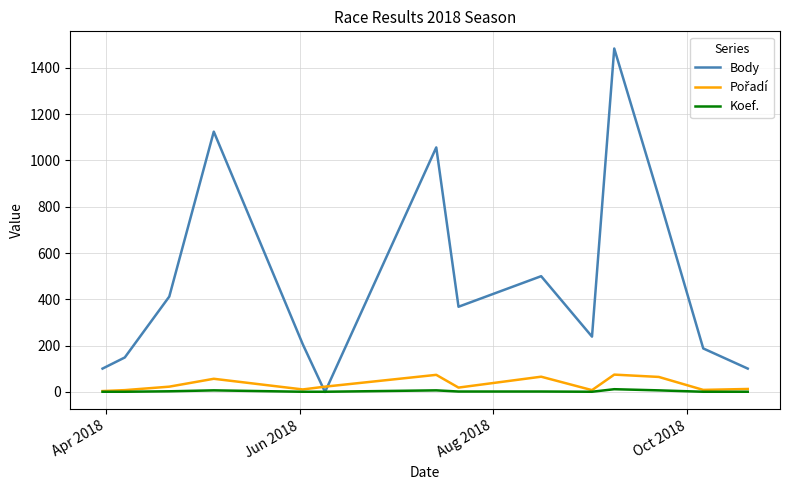

What is the maximum value shown in the chart?

1483